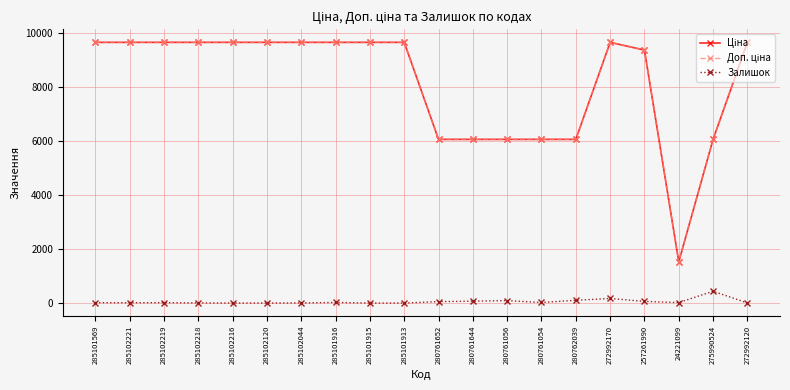

Is it true that Залишок equals 3.0 at 285102218?

True